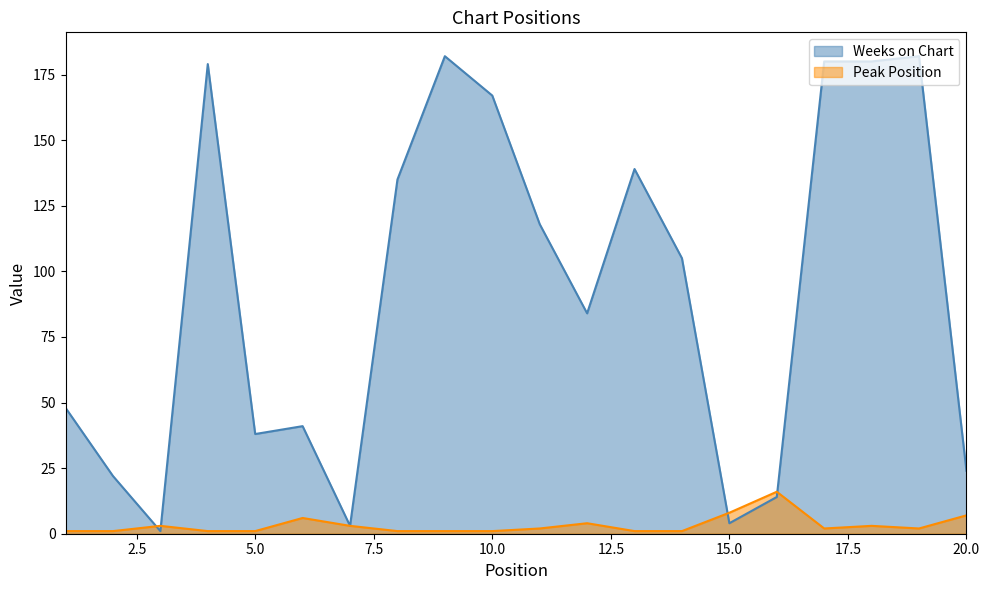

Reading right to left, what are all the values shown in this chart?

Weeks on Chart: 20=24	19=182	18=180	17=180	16=14	15=4	14=105	13=139	12=84	11=118	10=167	9=182	8=135	7=3	6=41	5=38	4=179	3=1	2=22	1=48
Peak Position: 20=7	19=2	18=3	17=2	16=16	15=8	14=1	13=1	12=4	11=2	10=1	9=1	8=1	7=3	6=6	5=1	4=1	3=3	2=1	1=1